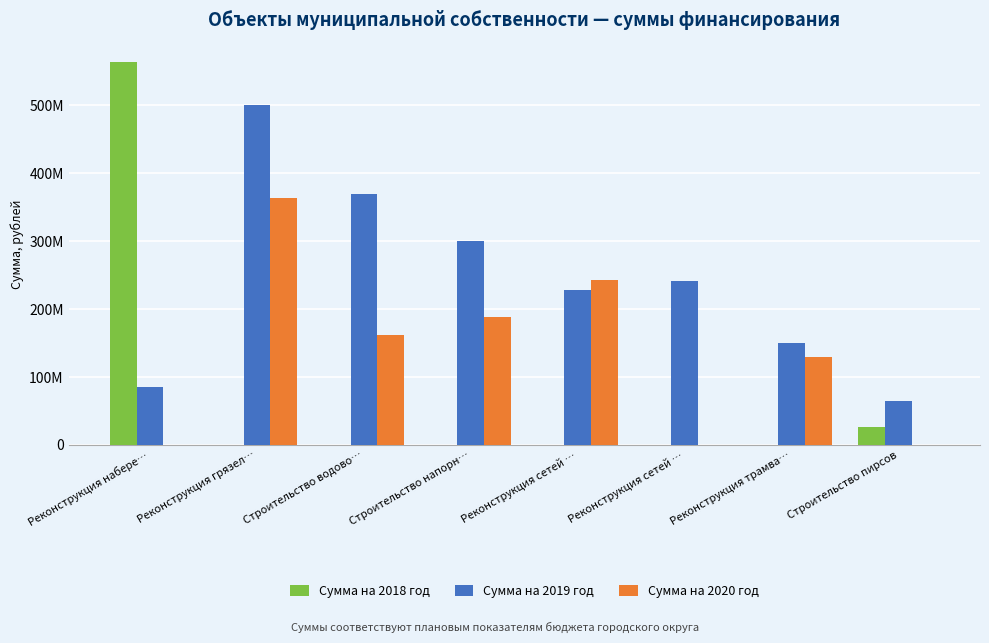

Are the bars horizontal?

No